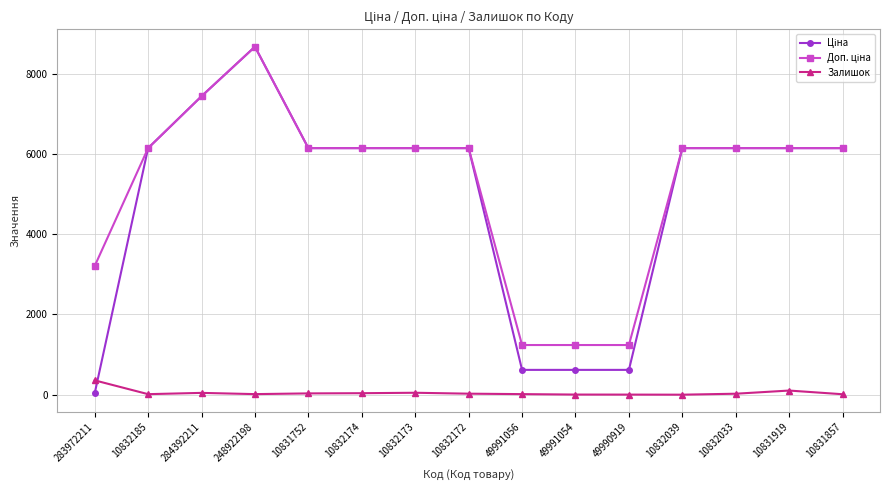

At which category is the sum across all series the highest?

248922198